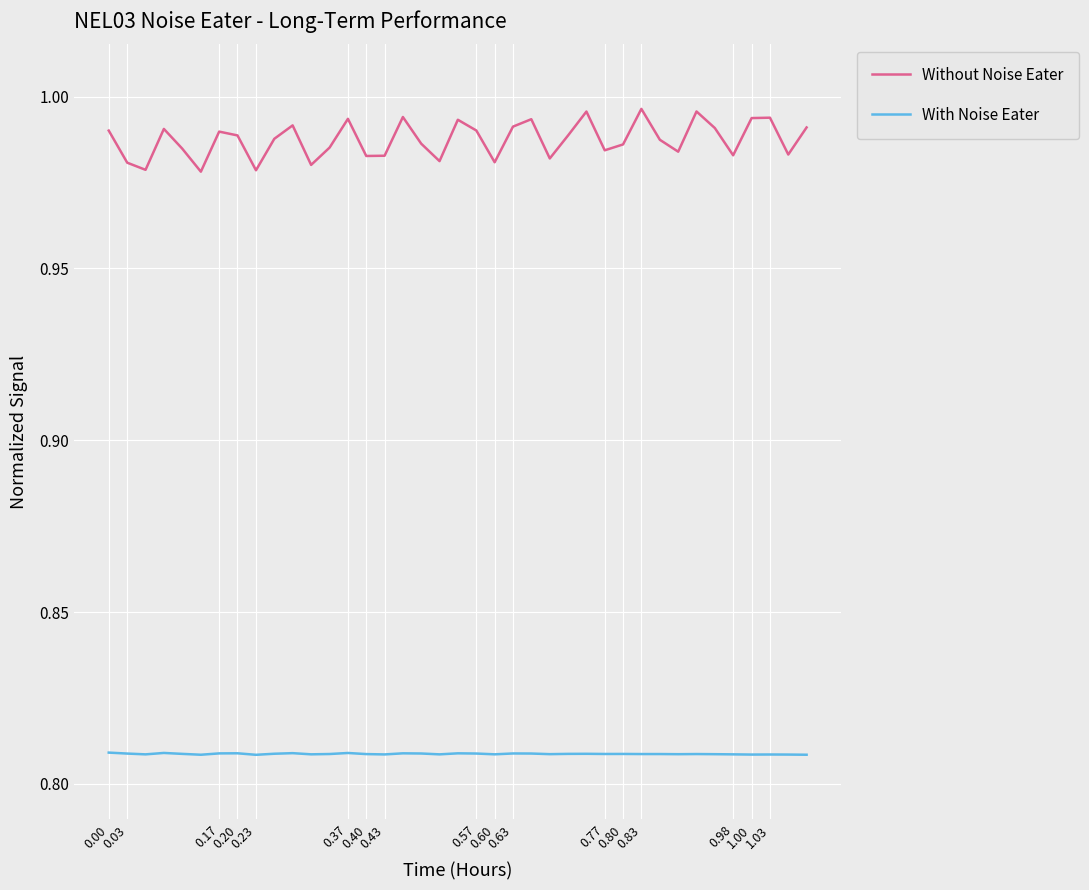

True or false: Without Noise Eater and With Noise Eater cross at least once.

False